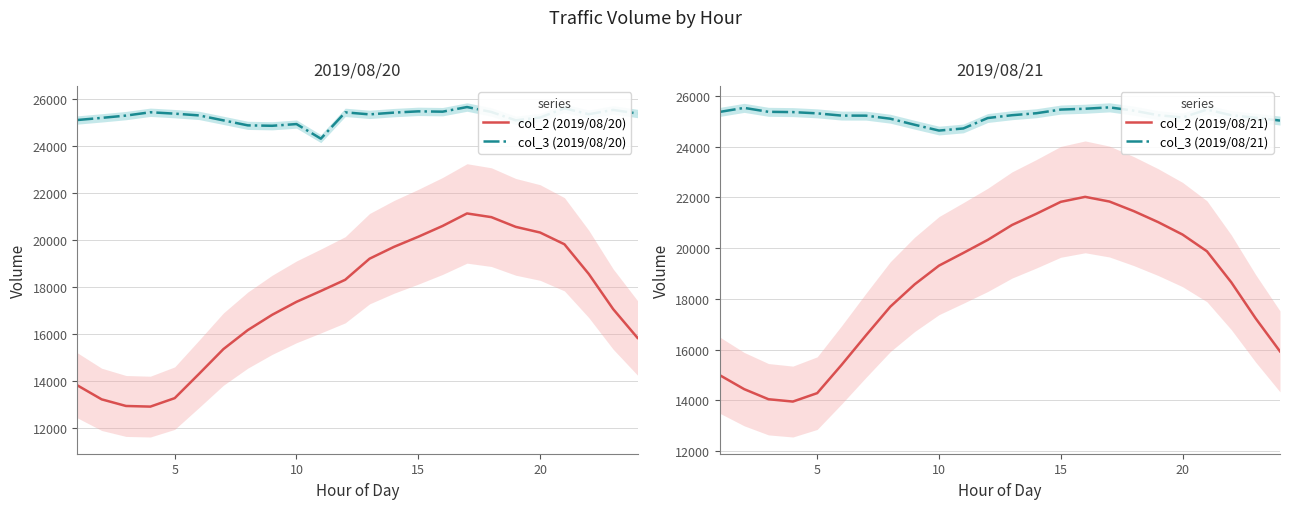

Rank the series by their maximum value, from lowest to highest.

col_2 (2019/08/20), col_2 (2019/08/21), col_3 (2019/08/21), col_3 (2019/08/20)